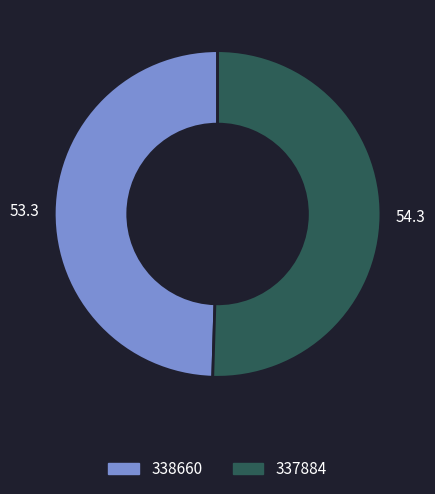

Combined, do 338660 and 337884 account for over 50%?

Yes